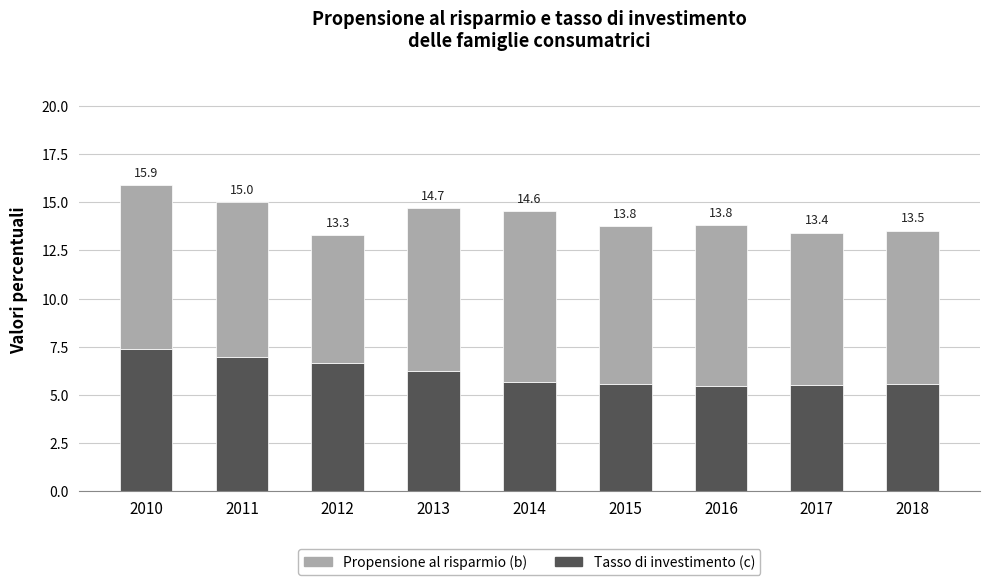

Between 2013 and 2012, which is larger?

2012